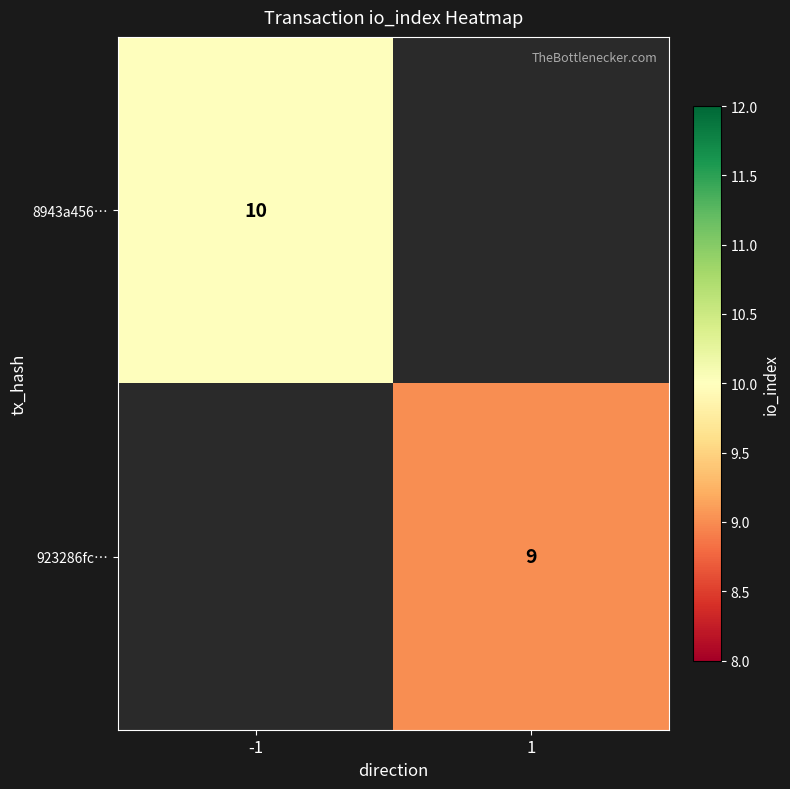

The value of 8943a456… at -1 is 10. True or false?

True